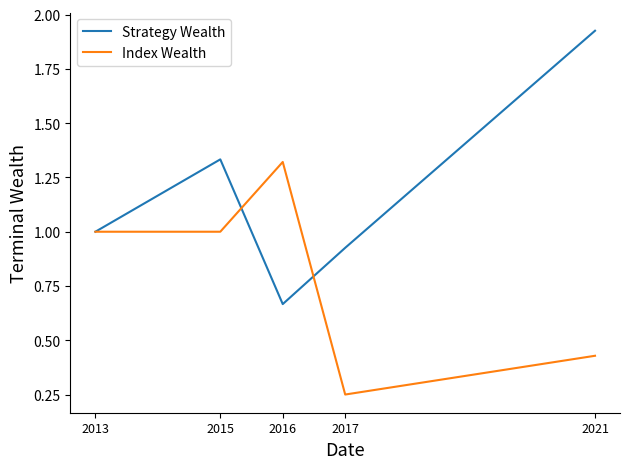

The Strategy Wealth series shows 2.1 at 2015. True or false?

False